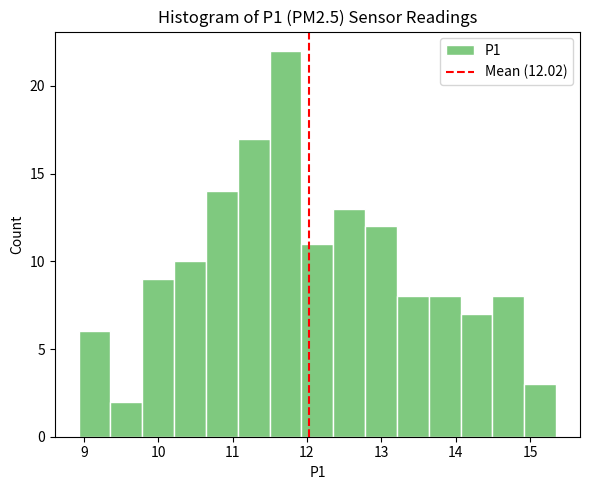

Over which range of the x-axis is the bar tallest?

11.5 to 11.9